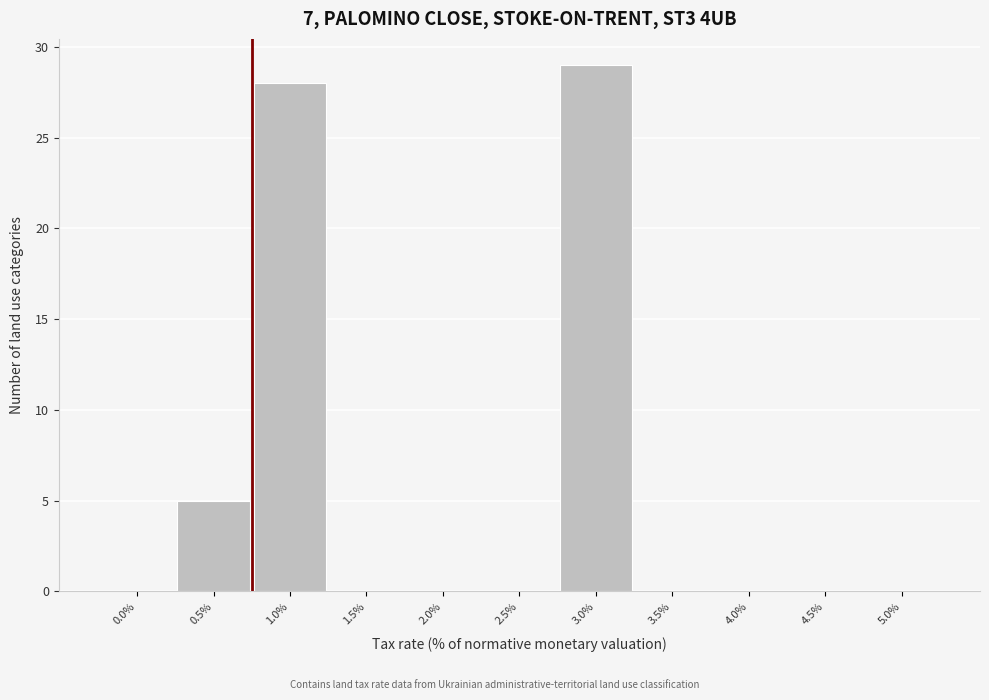

Reading left to right, transcribe all the data shown in this chart.

0.0%=0	0.5%=5	1.0%=28	1.5%=0	2.0%=0	2.5%=0	3.0%=29	3.5%=0	4.0%=0	4.5%=0	5.0%=0